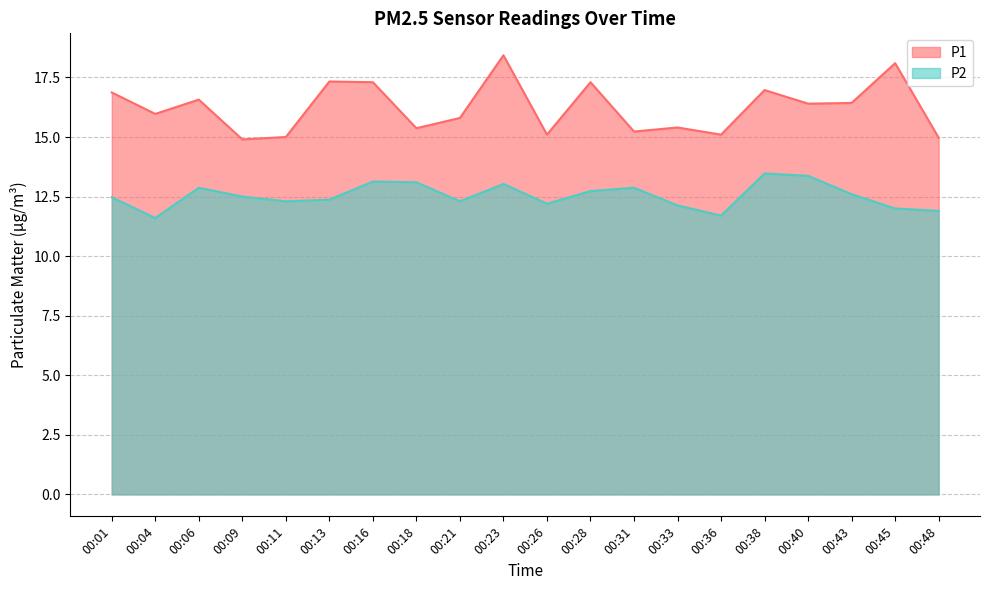

At which label does P1 reach its minimum?

00:09